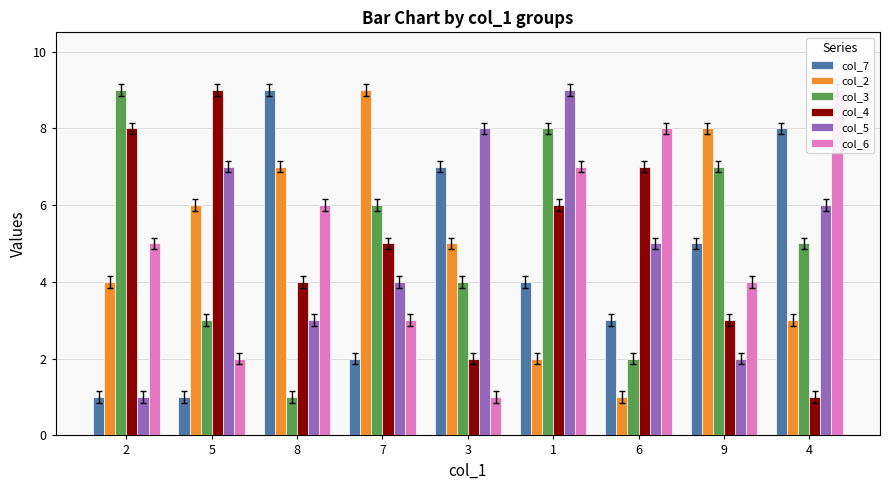

What is the spread (max minus min) of values at 9?

6